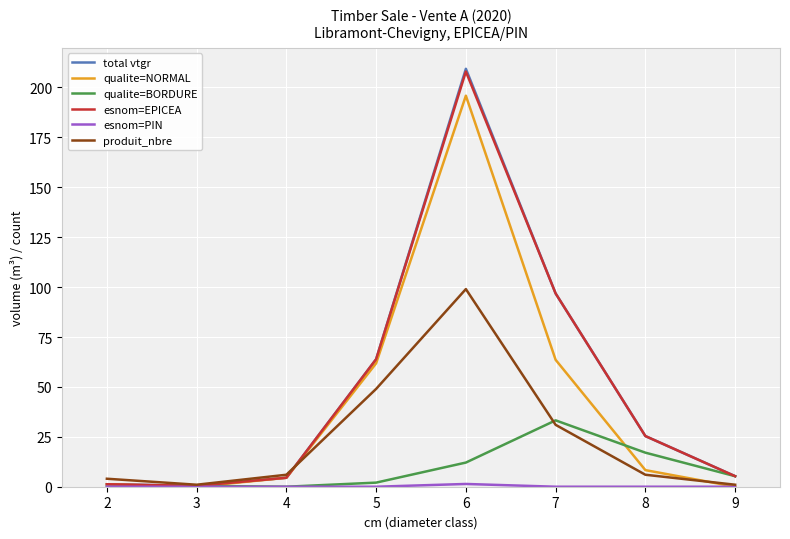

What is the difference between the highest and lowest values at 8?

25.4